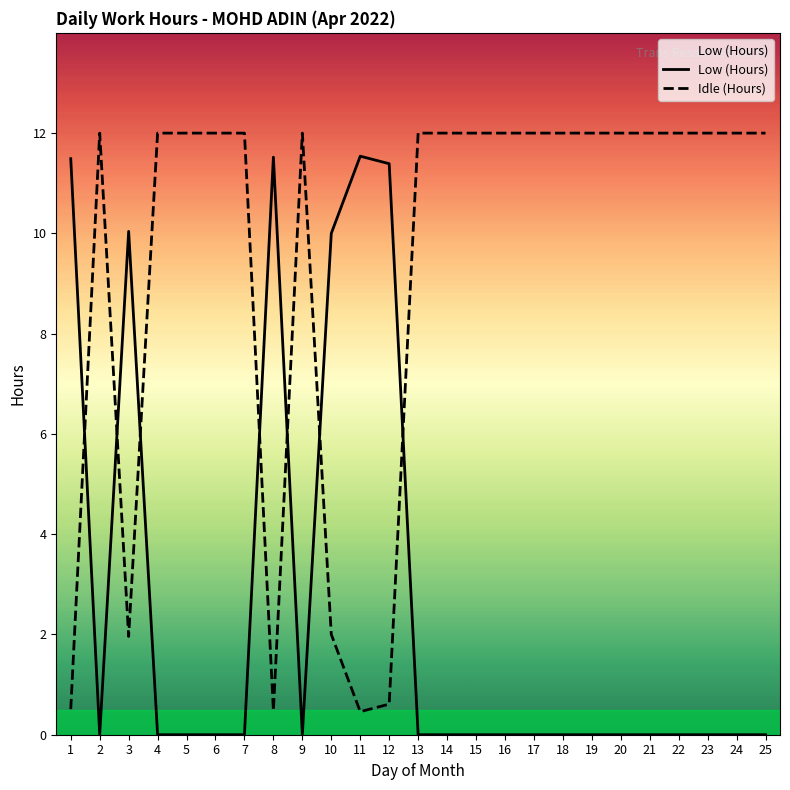

Between 2 and 12, which series saw the biggest shift?

Low (Hours)